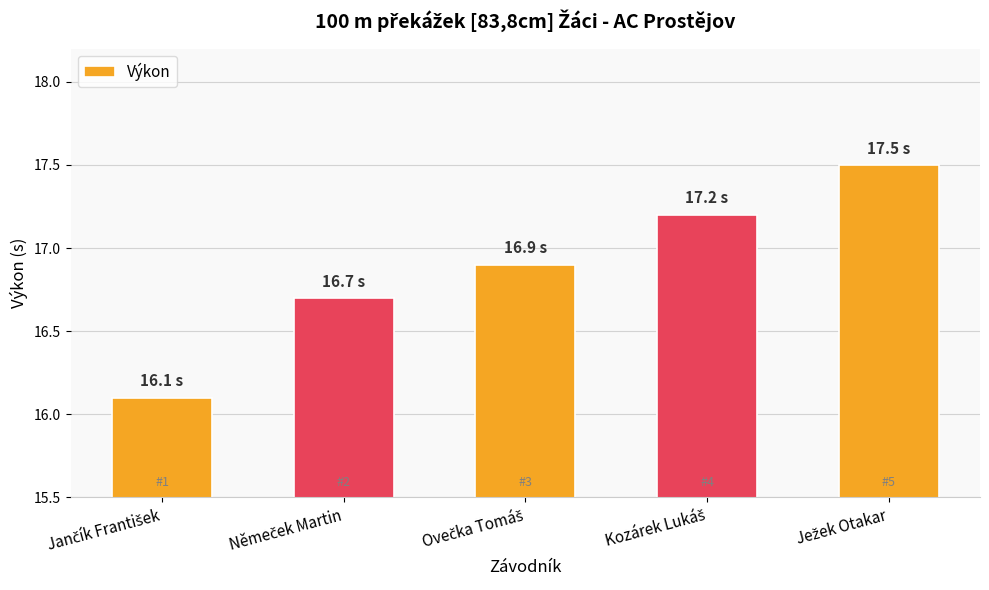

What is the sum of all values?

84.4